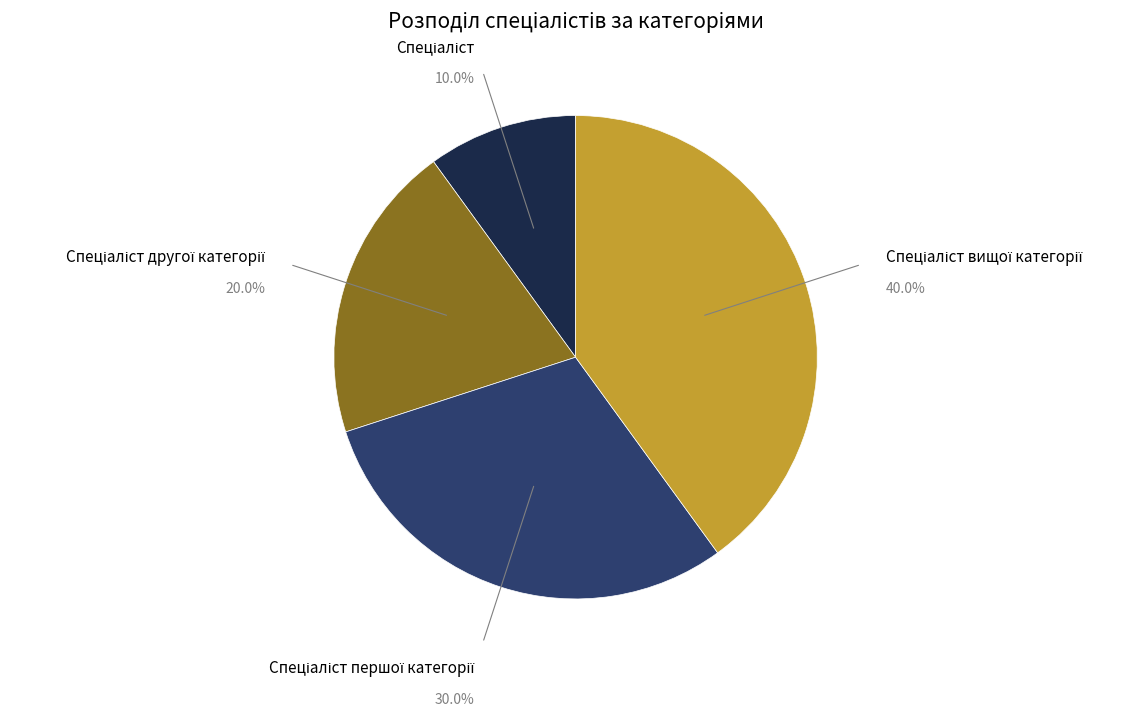

Is there any slice that represents more than half of the pie?

No